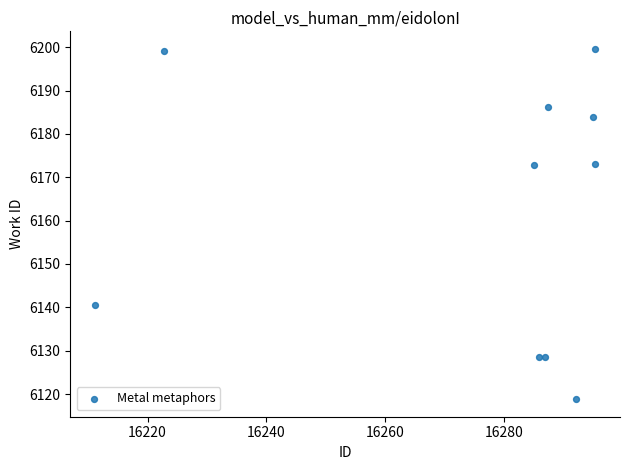

What is the average X value?

16275.7